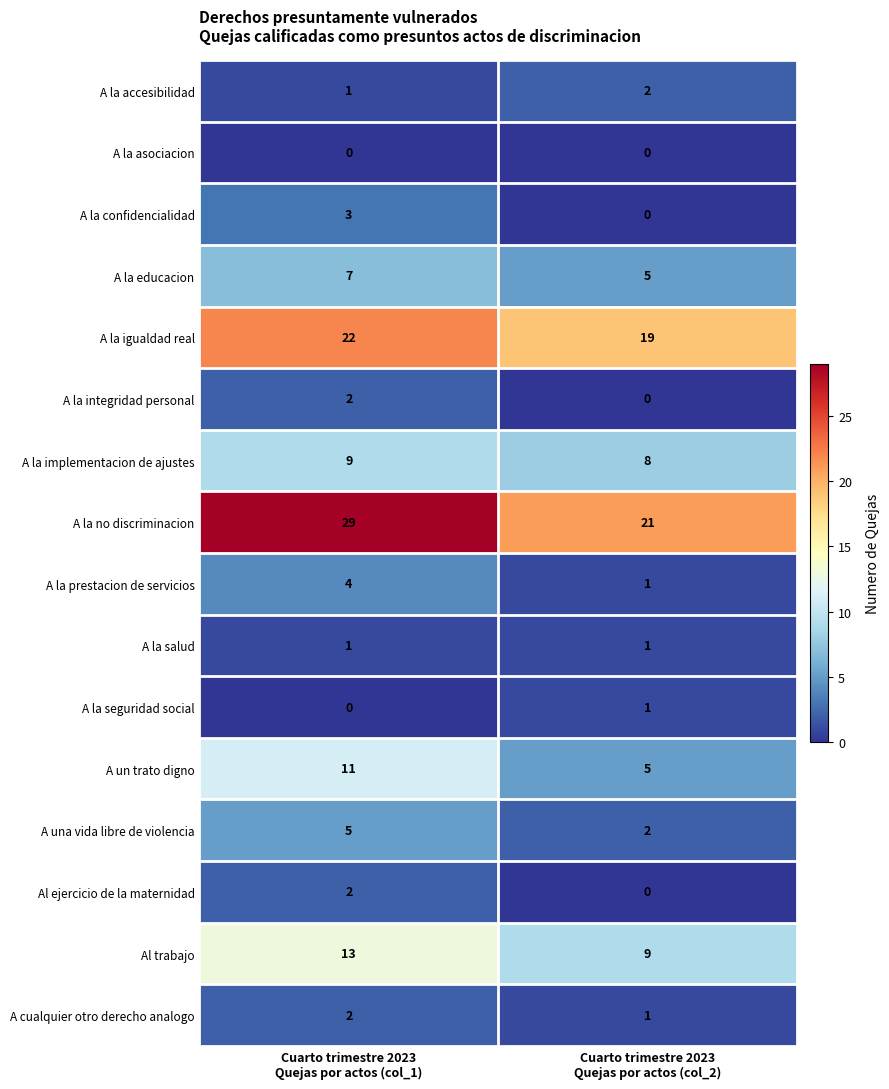

Which series has the widest spread of values?

A la no discriminacion